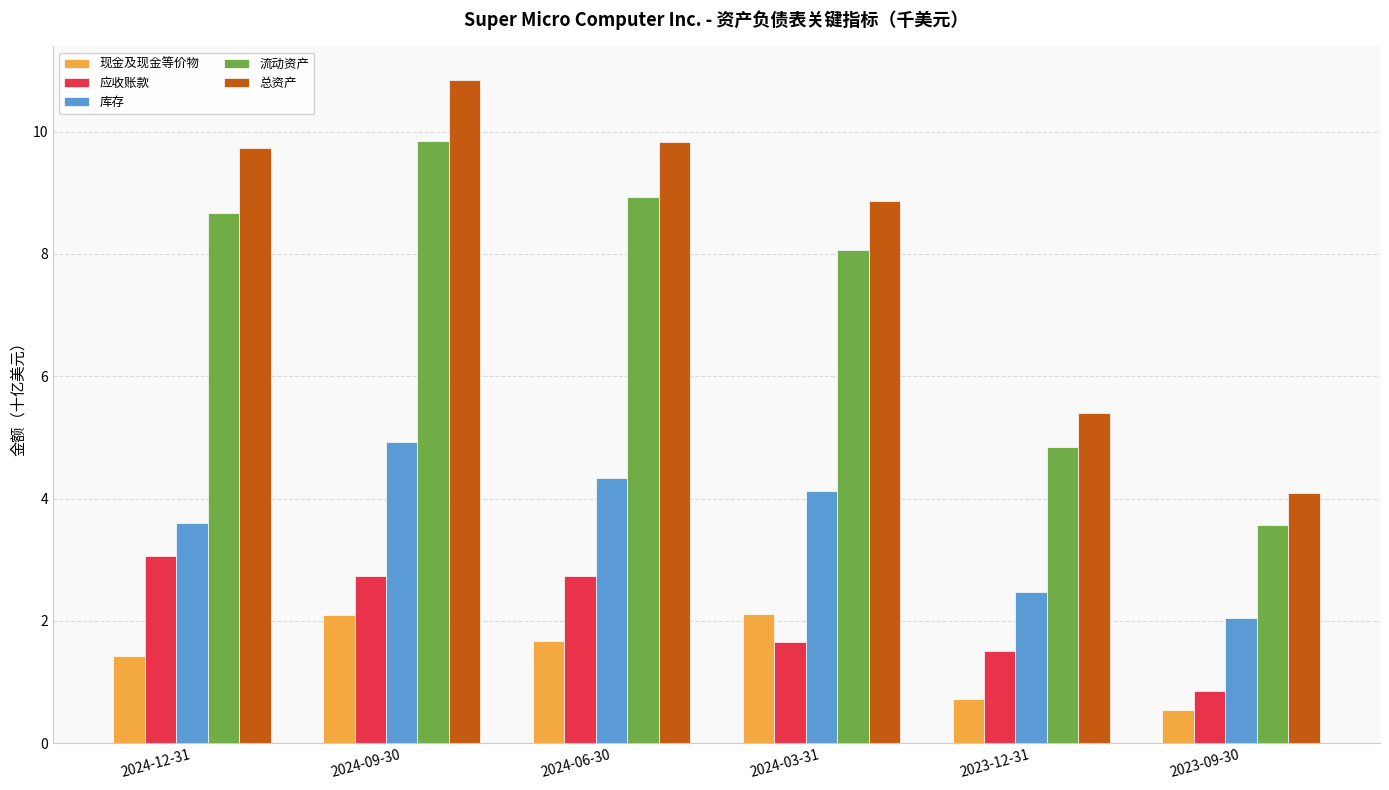

Which series has the widest spread of values?

总资产